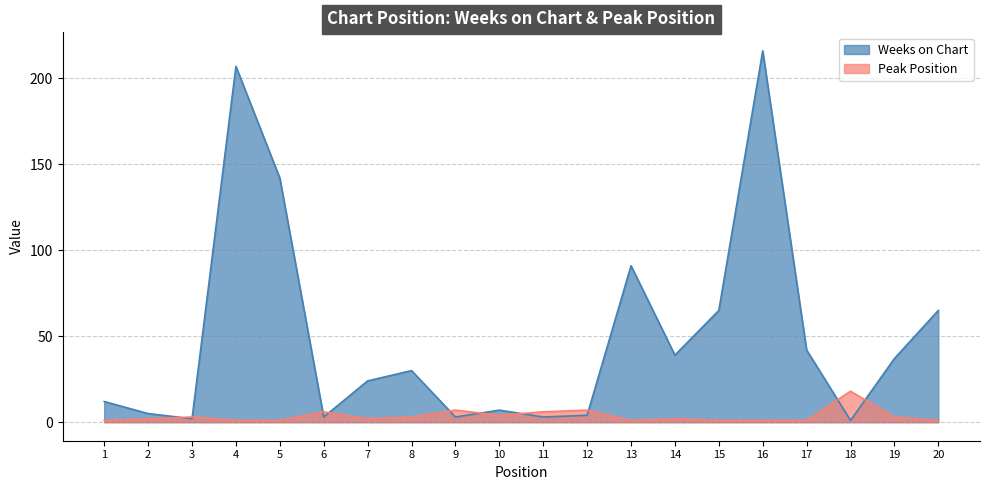

The value of Peak Position at 9 is 7. True or false?

True